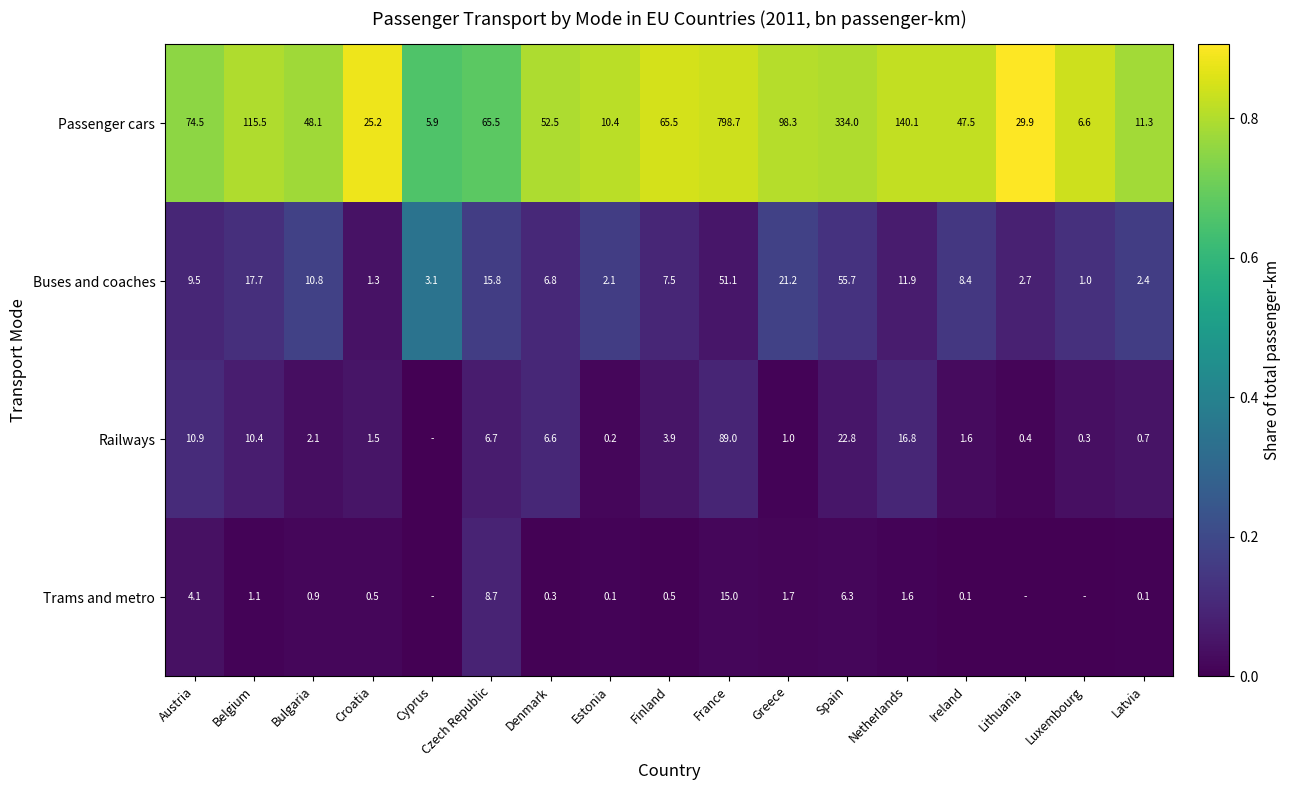

Is the value of Passenger cars at Czech Republic greater than the value of Railways at Lithuania?

Yes